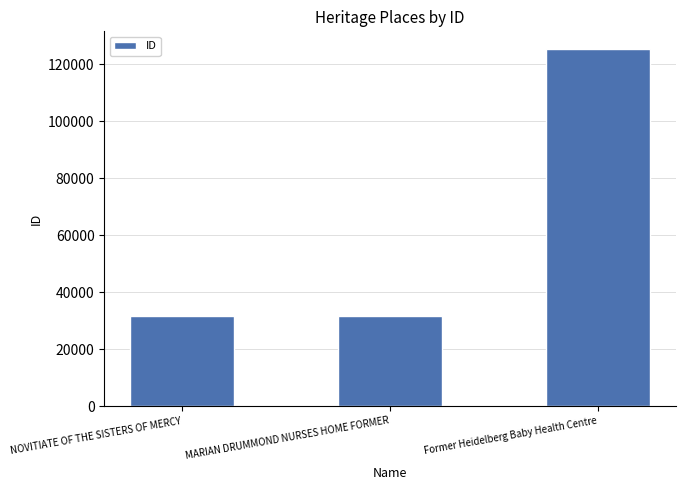

Approximately how many times larger is the value at NOVITIATE OF THE SISTERS OF MERCY compared to MARIAN DRUMMOND NURSES HOME FORMER?

1.0